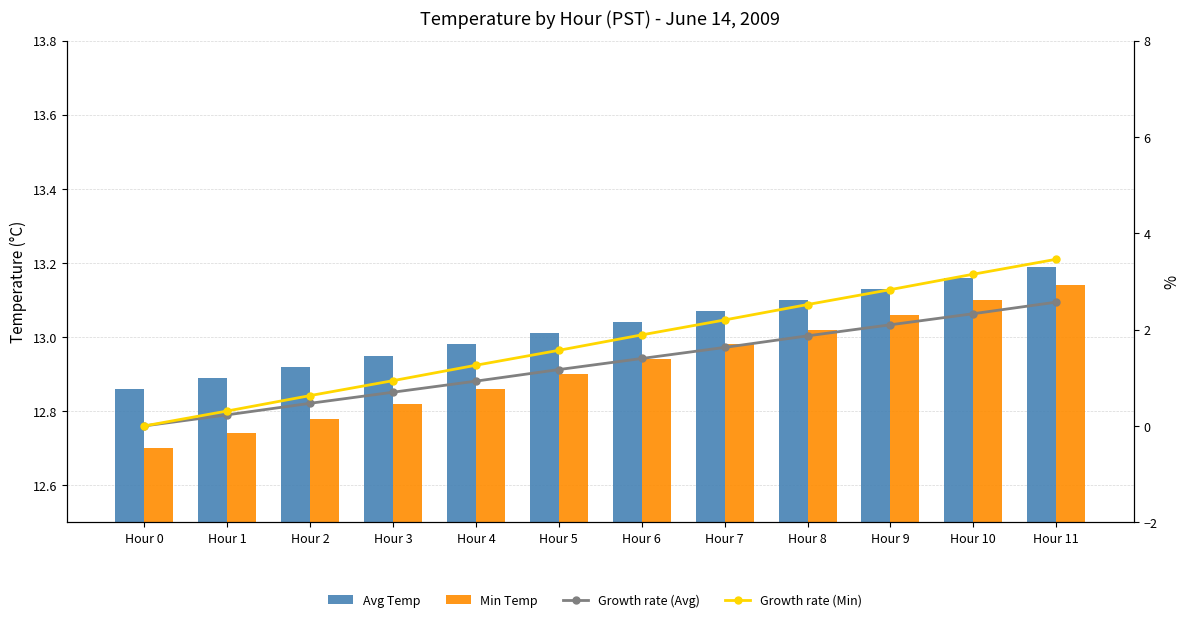

Read the Avg Temp value at Hour 4.

13.0